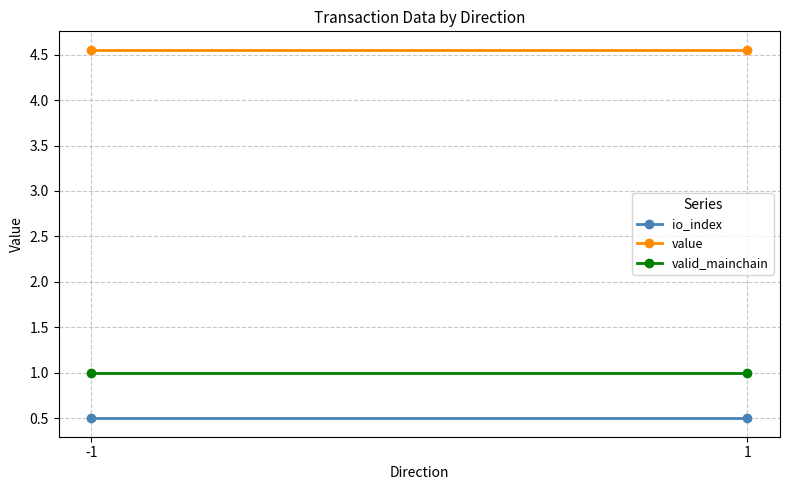

At which label does valid_mainchain reach its peak?

-1